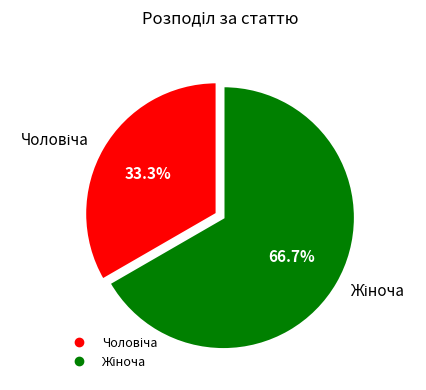

Is there any slice that represents more than half of the pie?

Yes